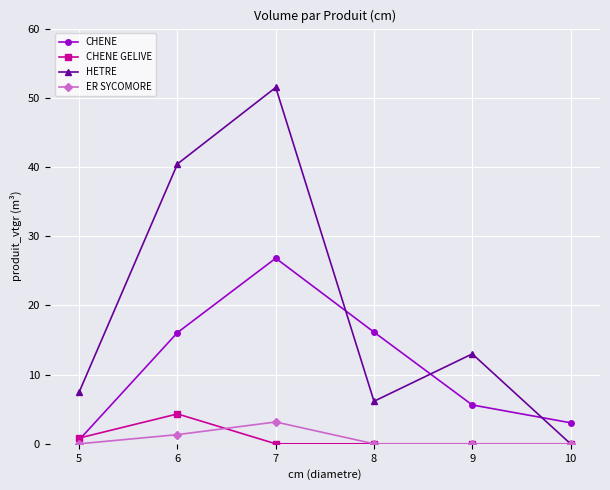

At which category does ER SYCOMORE reach its first local peak?

7